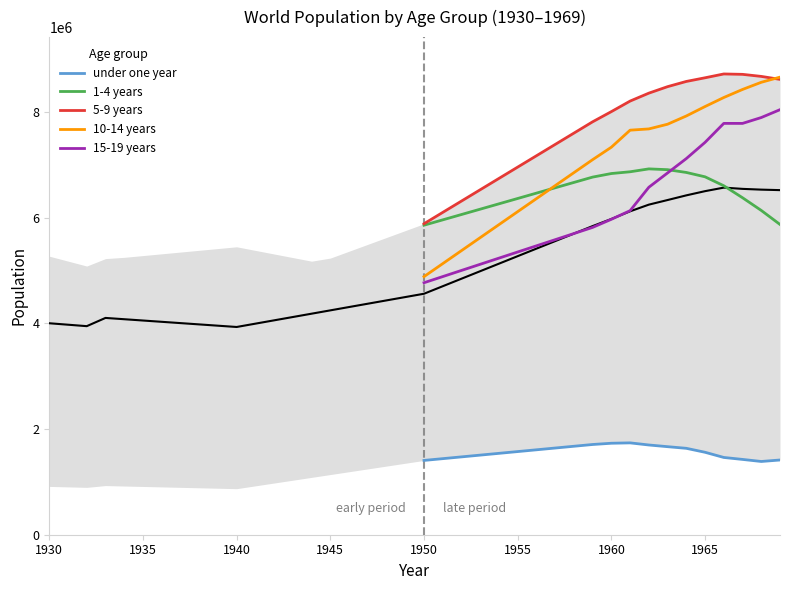

The value of 10-14 years at 1950 is 2598992. True or false?

False